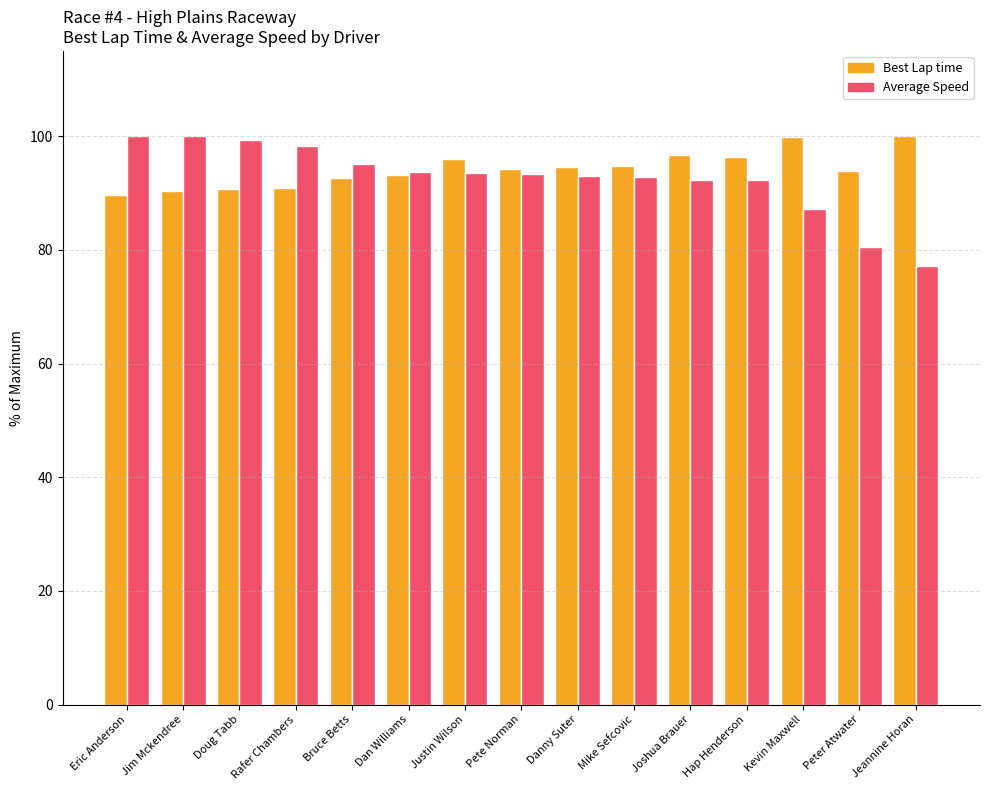

Rank the series at Eric Anderson from lowest to highest value.

Best Lap time, Average Speed